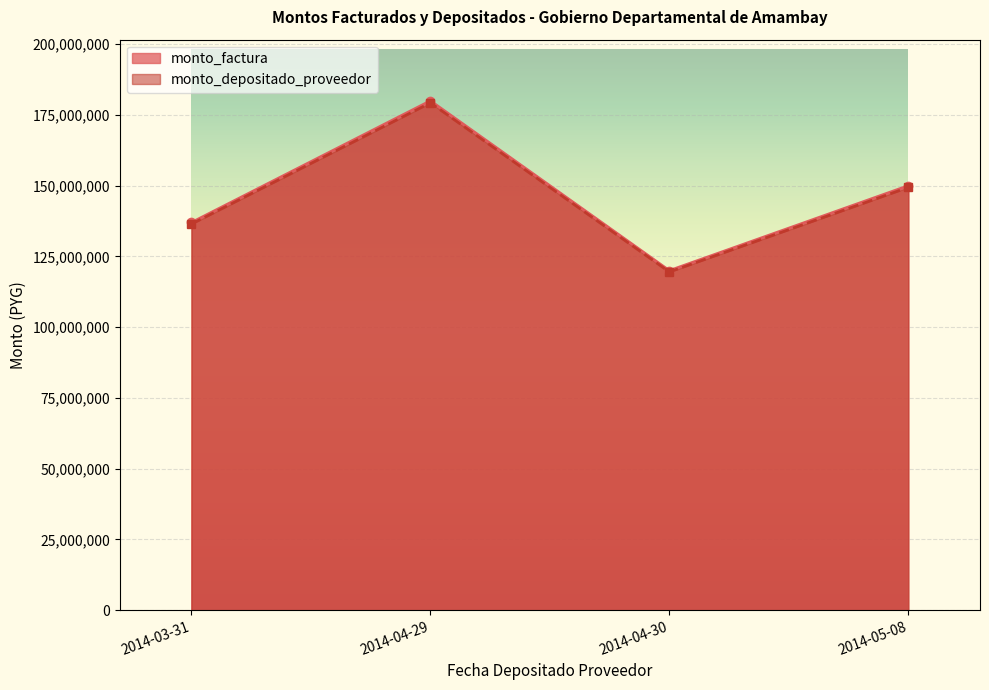

Is it true that monto_factura equals 60354522 at 2014-05-08?

False